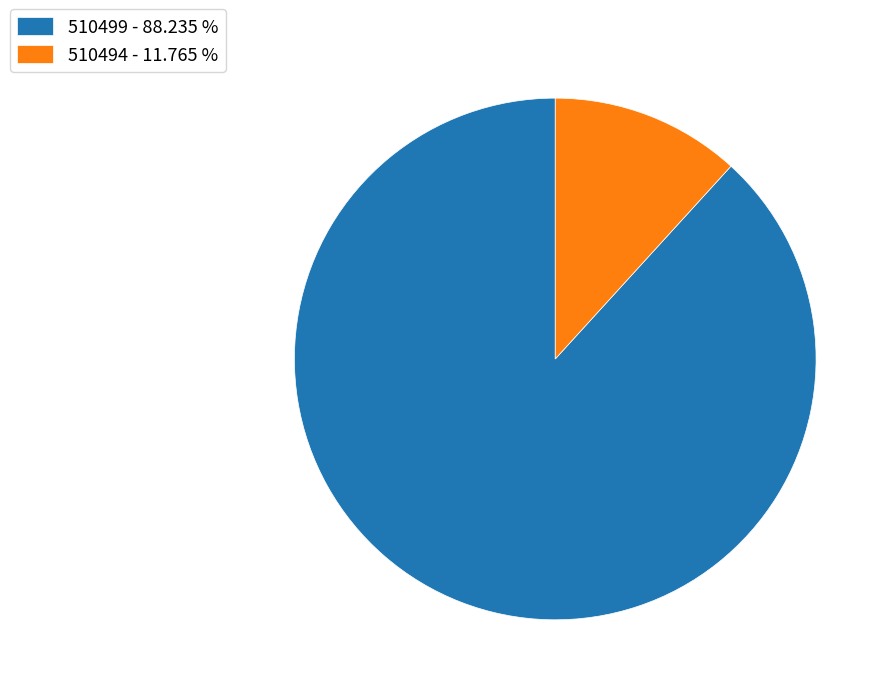

Is it true that 510499 is 88% of the pie?

True